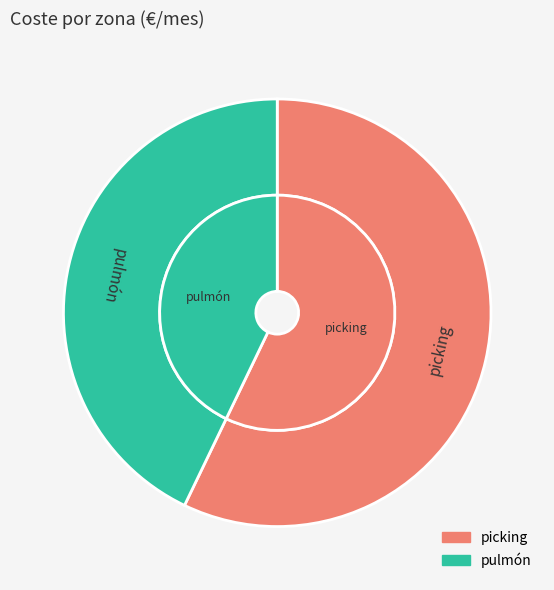

What percentage do picking and pulmón together represent?

100.0%